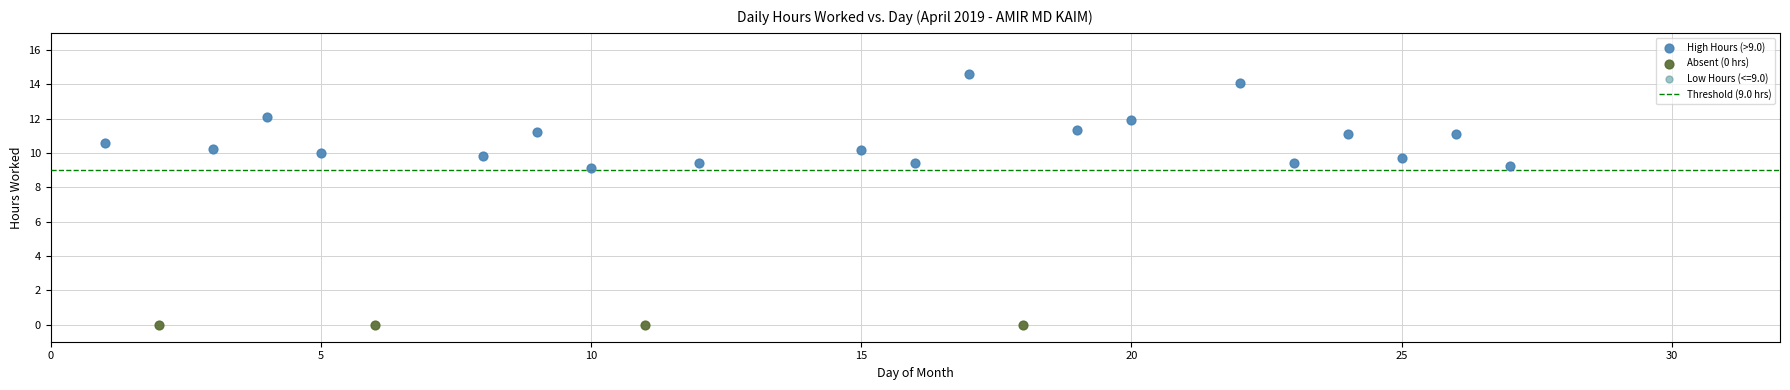

Which series contains the lowest Y value?

Absent (0 hrs)